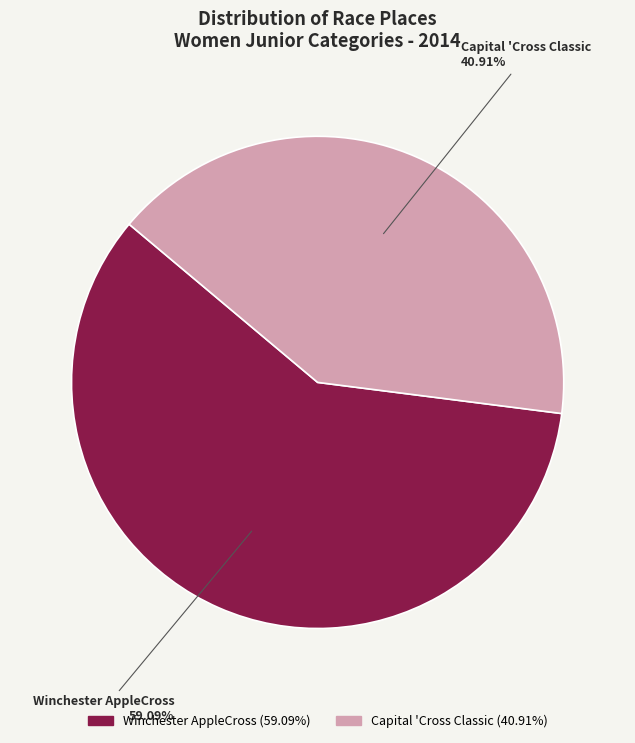

Which category accounts for the majority?

Winchester AppleCross